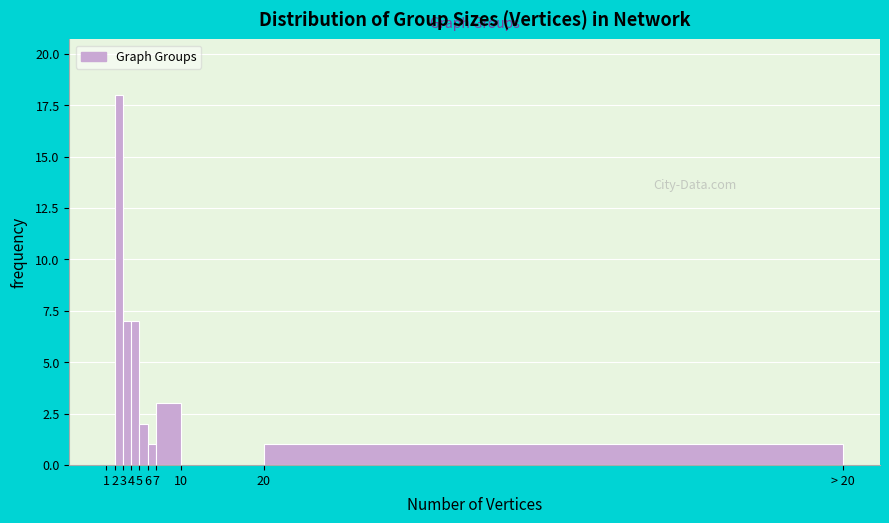

Reading left to right, transcribe all the data shown in this chart.

1=0	2=18	3=7	4=7	5=2	6=1	7=3	10=0	20=1